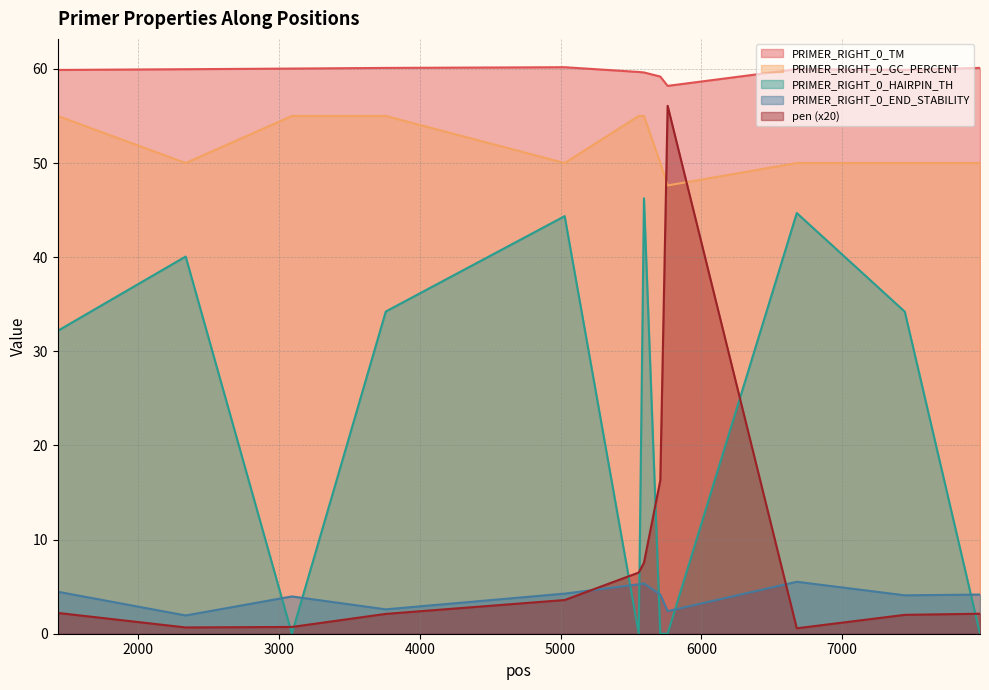

At how many categories does at least one series exceed 5?

12